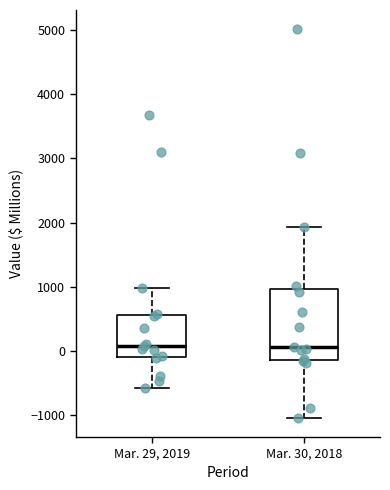

Comparing the boxes themselves (not the whiskers), which one is the tallest?

Mar. 30, 2018